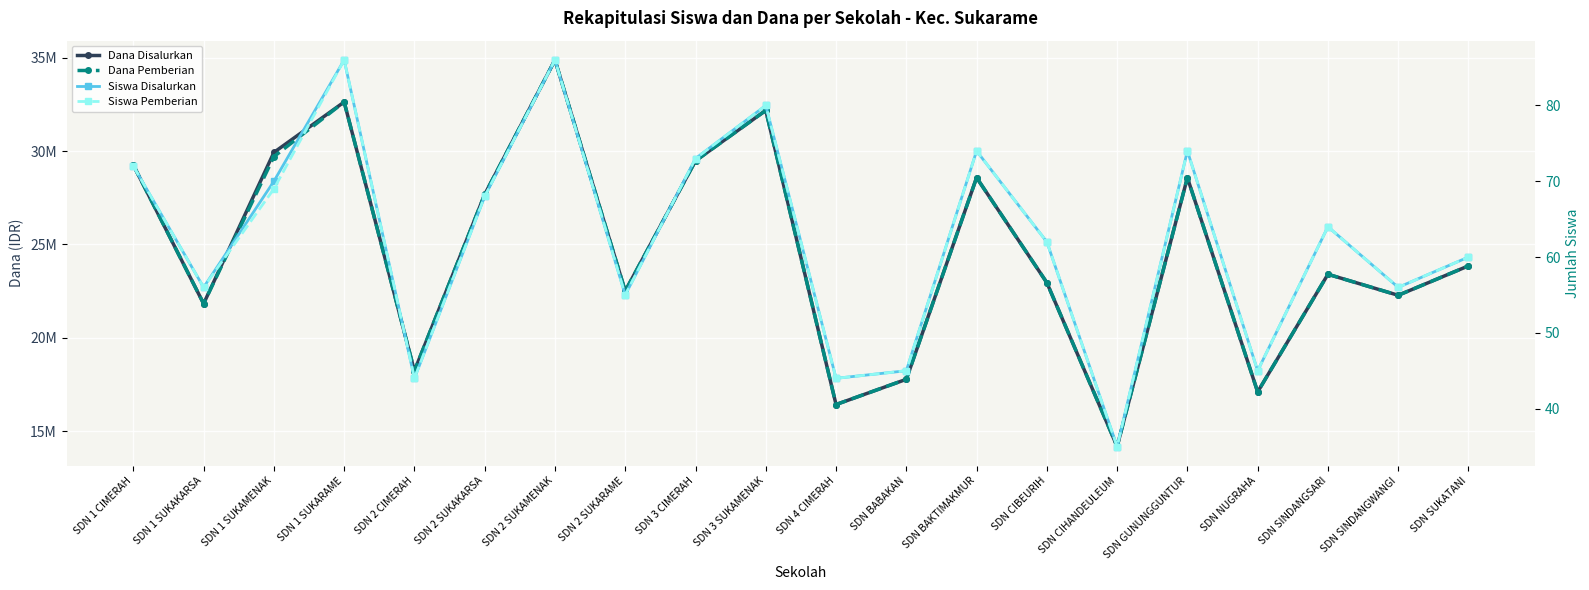

Reading left to right, transcribe all the data shown in this chart.

Dana Disalurkan: 29250000	21825000	29925000	32625000	18225000	27675000	34875000	22500000	29475000	32175000	16425000	17775000	28575000	22950000	14175000	28575000	17100000	23400000	22275000	23850000
Dana Pemberian: 29250000	21825000	29700000	32625000	18225000	27675000	34875000	22500000	29475000	32175000	16425000	17775000	28575000	22950000	14175000	28575000	17100000	23400000	22275000	23850000
Siswa Disalurkan: 72	56	70	86	44	68	86	55	73	80	44	45	74	62	35	74	45	64	56	60
Siswa Pemberian: 72	56	69	86	44	68	86	55	73	80	44	45	74	62	35	74	45	64	56	60